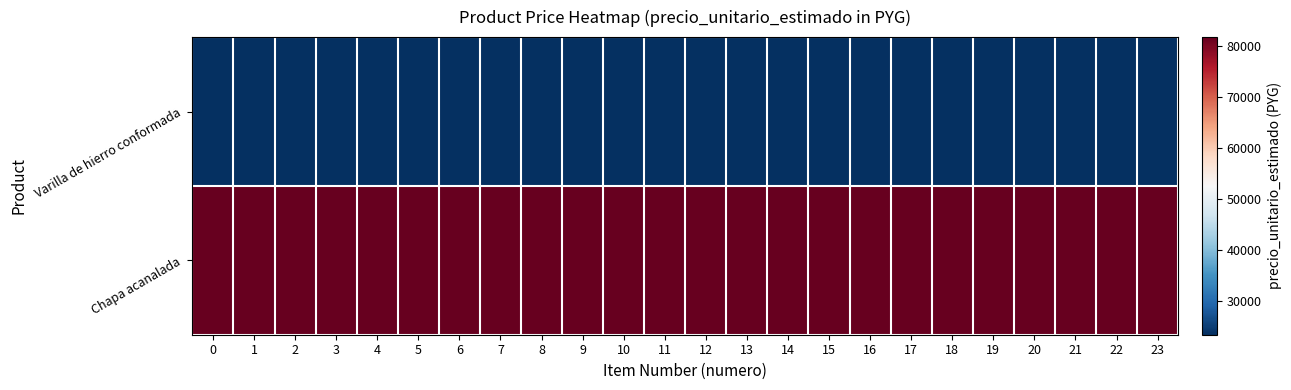

Reading right to left, what are all the values shown in this chart?

Varilla de hierro conformada: 23=23298	22=23298	21=23298	20=23298	19=23298	18=23298	17=23298	16=23298	15=23298	14=23298	13=23298	12=23298	11=23298	10=23298	9=23298	8=23298	7=23298	6=23298	5=23298	4=23298	3=23298	2=23298	1=23298	0=23298
Chapa acanalada: 23=81670	22=81670	21=81670	20=81670	19=81670	18=81670	17=81670	16=81670	15=81670	14=81670	13=81670	12=81670	11=81670	10=81670	9=81670	8=81670	7=81670	6=81670	5=81670	4=81670	3=81670	2=81670	1=81670	0=81670